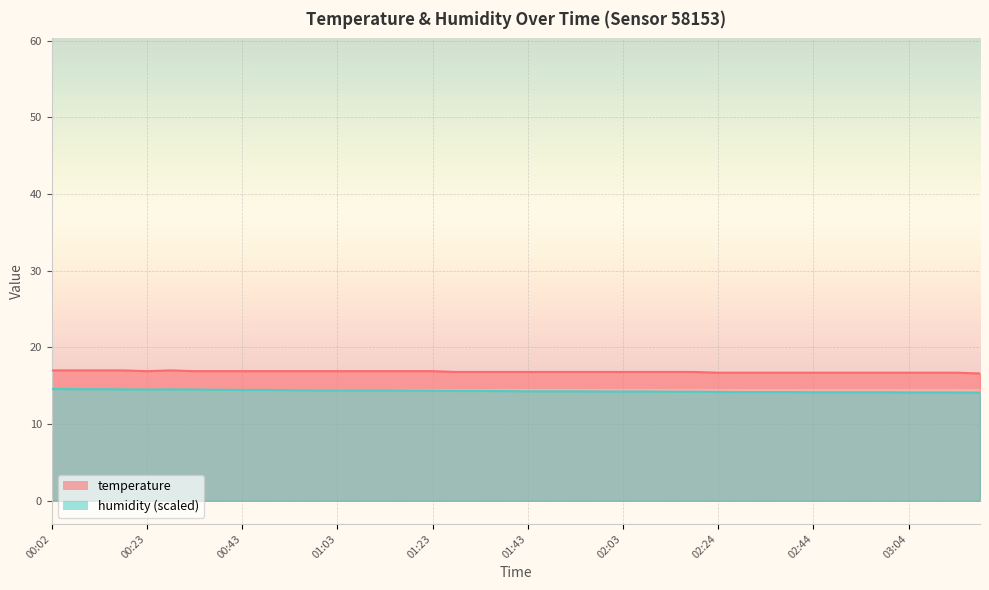

In temperature, how many points are higher than both neighbors (excluding endpoints)?

1